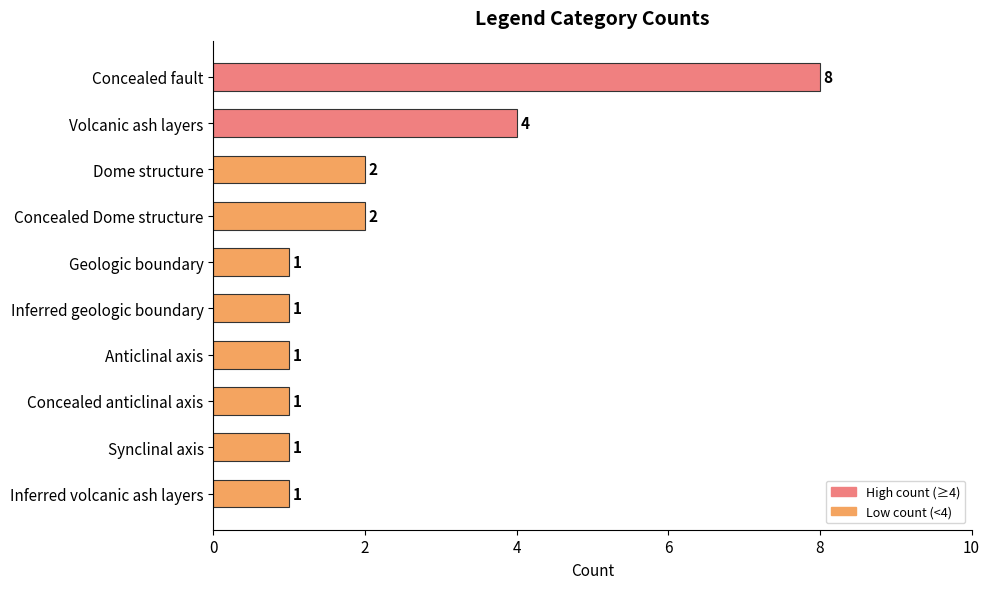

Which has a higher value, Geologic boundary or Dome structure?

Dome structure